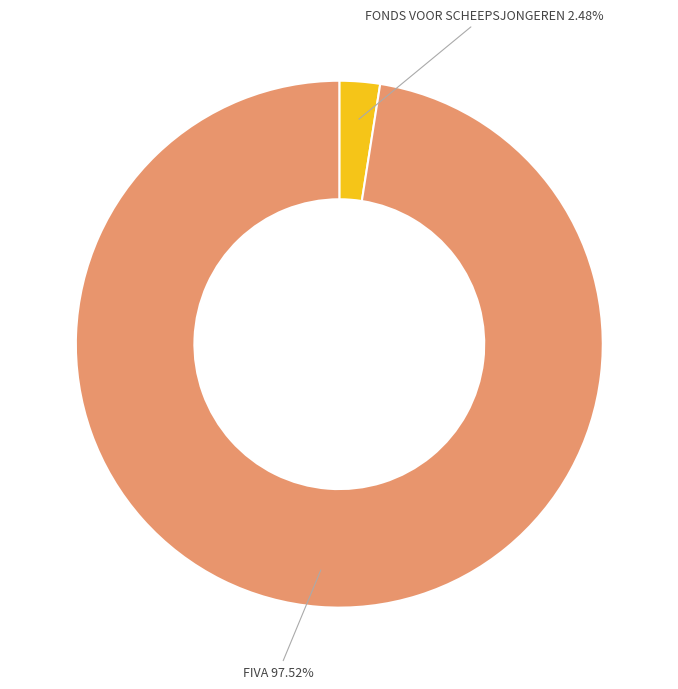

Count the number of slices in the pie.

2